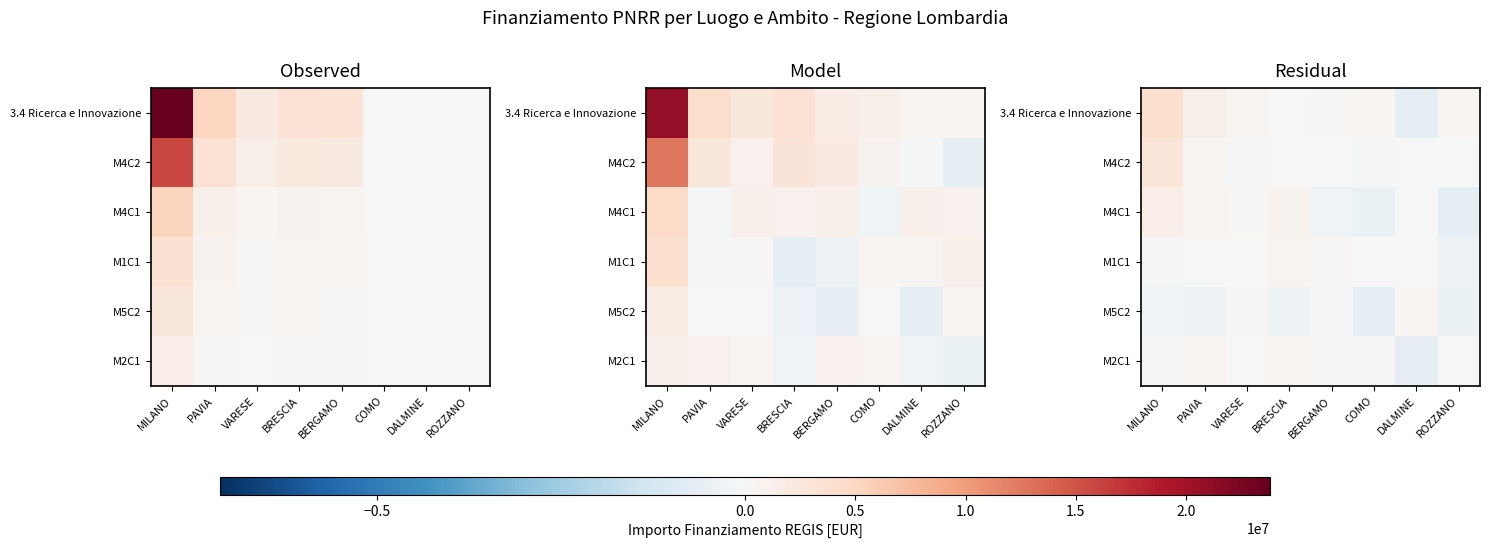

Between MILANO and BERGAMO, which series saw the biggest shift?

3.4 Ricerca e Innovazione